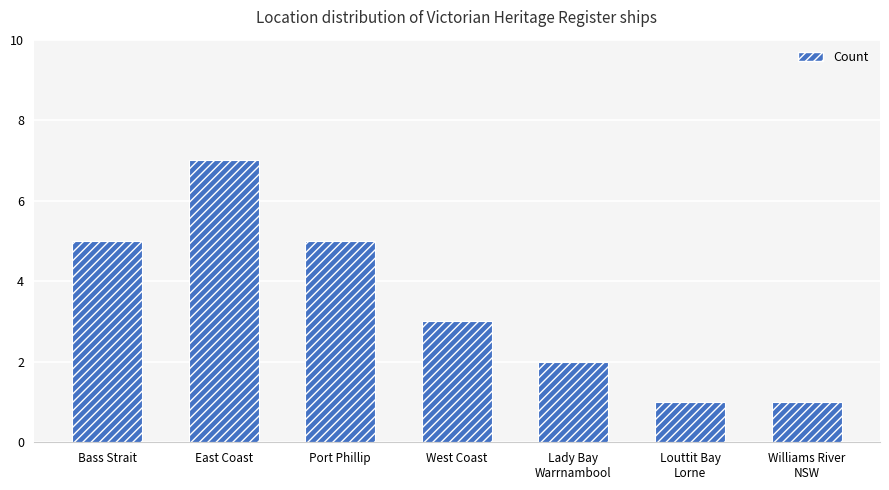

The chart shows a value of 2 at Williams River
NSW. True or false?

False